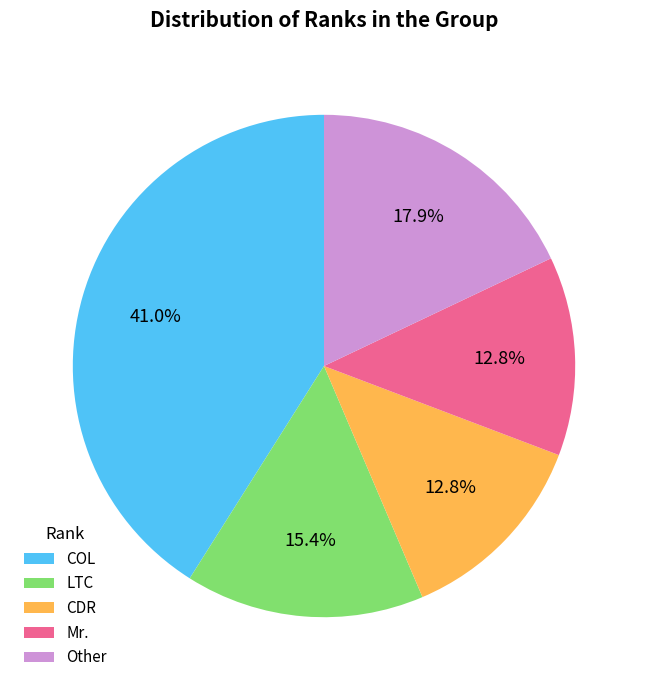

What is the largest slice in the pie chart?

COL